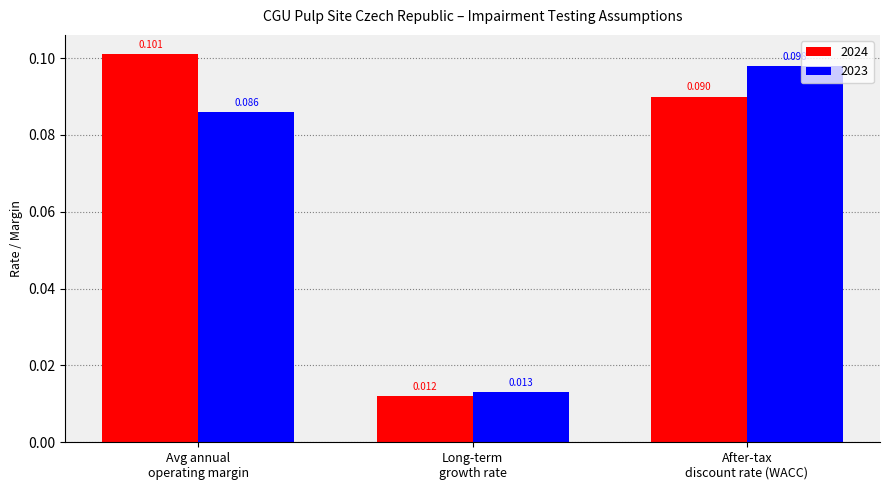

What are all the series names shown in the legend?

2024, 2023